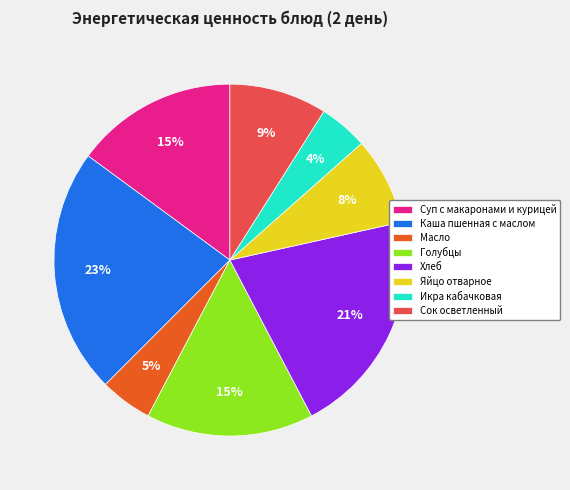

To the nearest percent, what portion does Хлеб represent?

21%